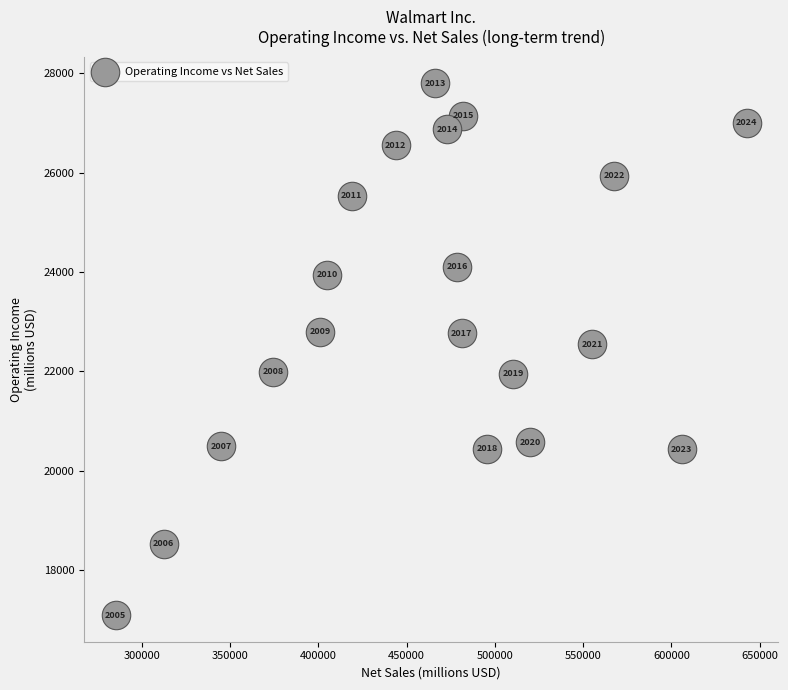

What is the range of Y values (max minus min)?

10710